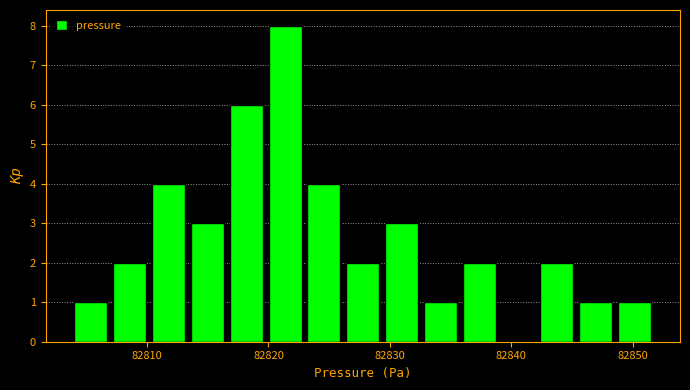

Read against the x-axis, roughly where is the centre of the tallest bar?

82821